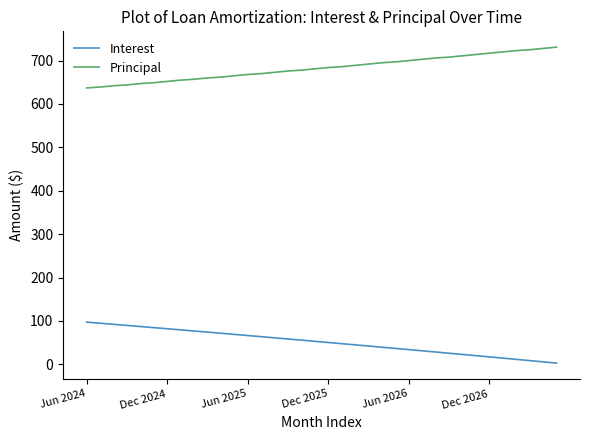

Which series has the largest total across all categories?

Principal